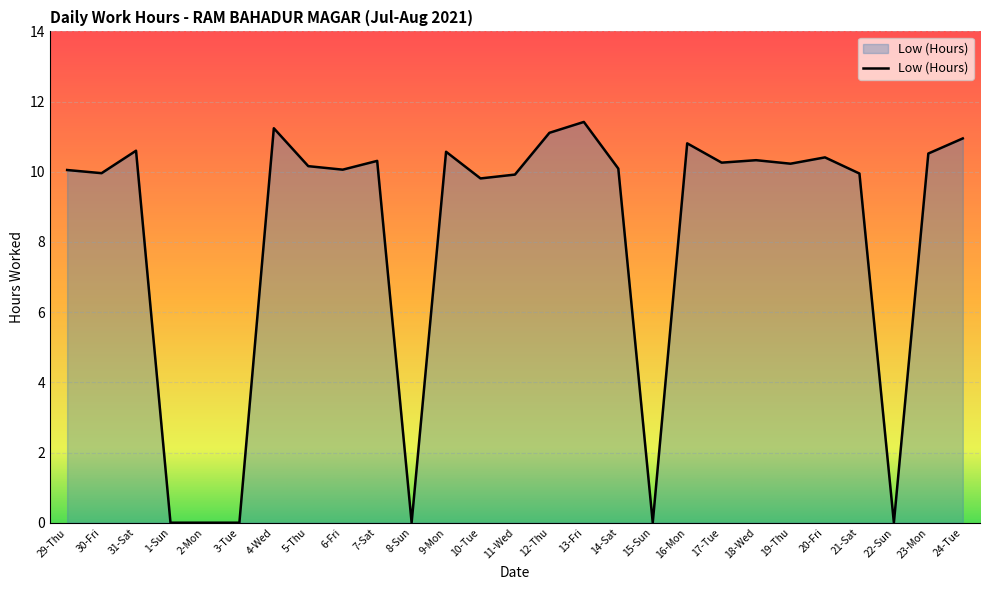

What value does the data have at 18-Wed?

10.3